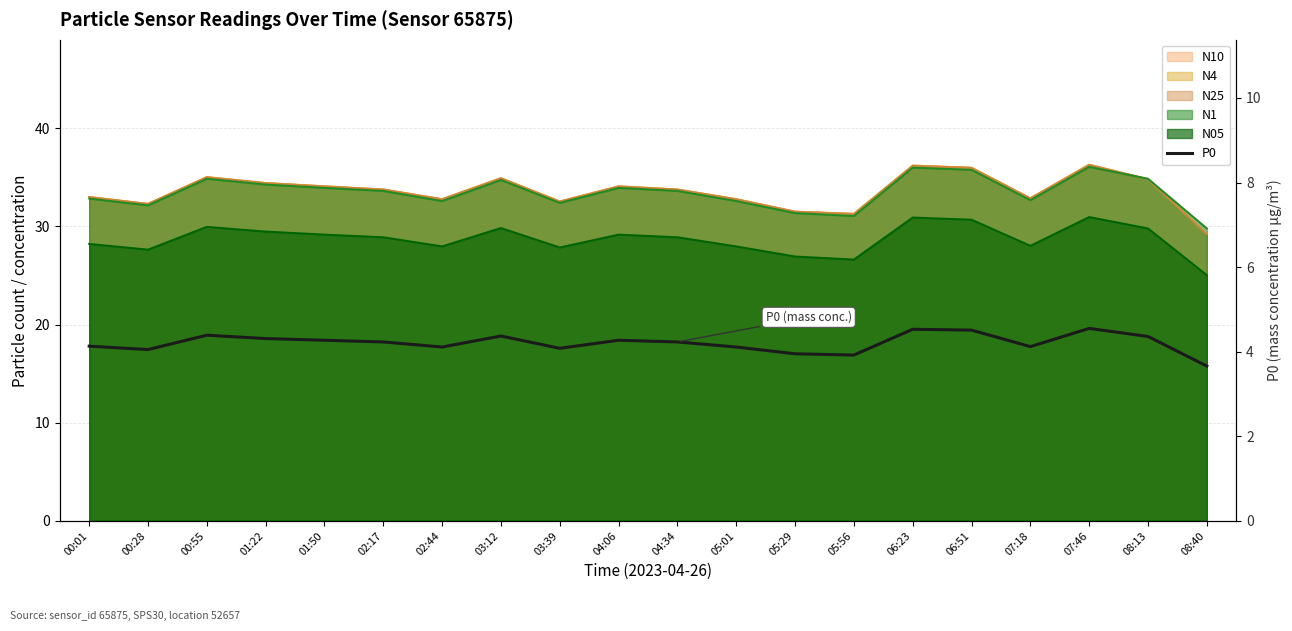

Rank the categories by value from lowest to highest.

08:40, 05:56, 05:29, 00:28, 03:39, 02:44, 05:01, 07:18, 00:01, 02:17, 04:34, 01:50, 04:06, 01:22, 08:13, 03:12, 00:55, 06:51, 06:23, 07:46